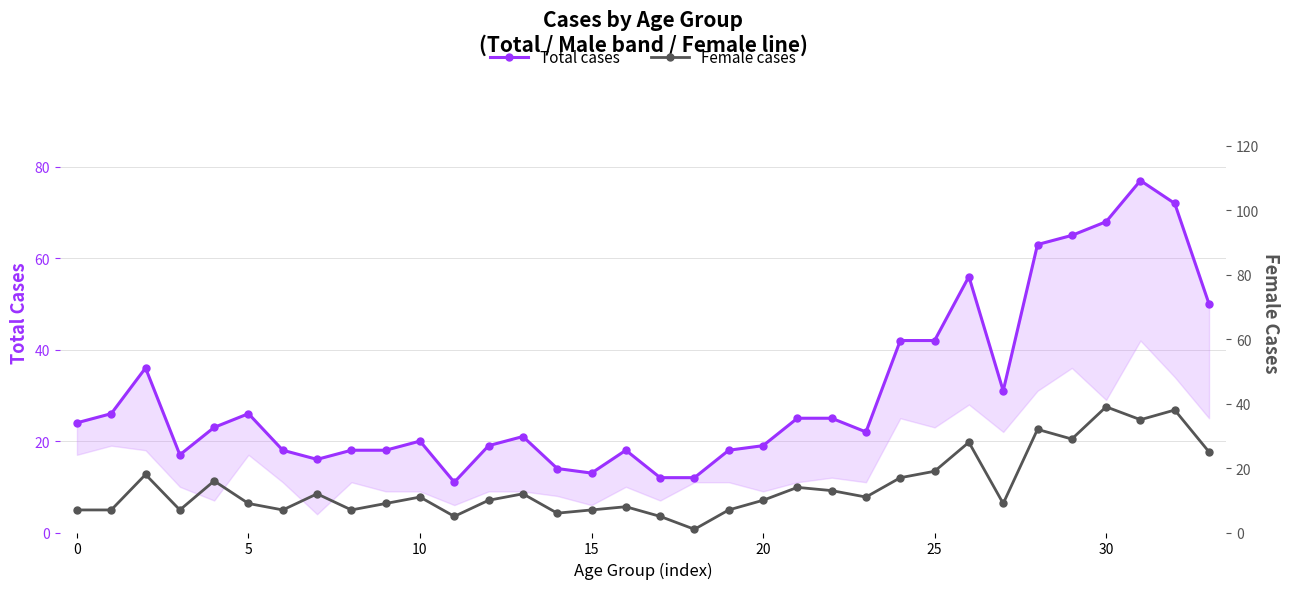

What is the average value of the Female cases series?

14